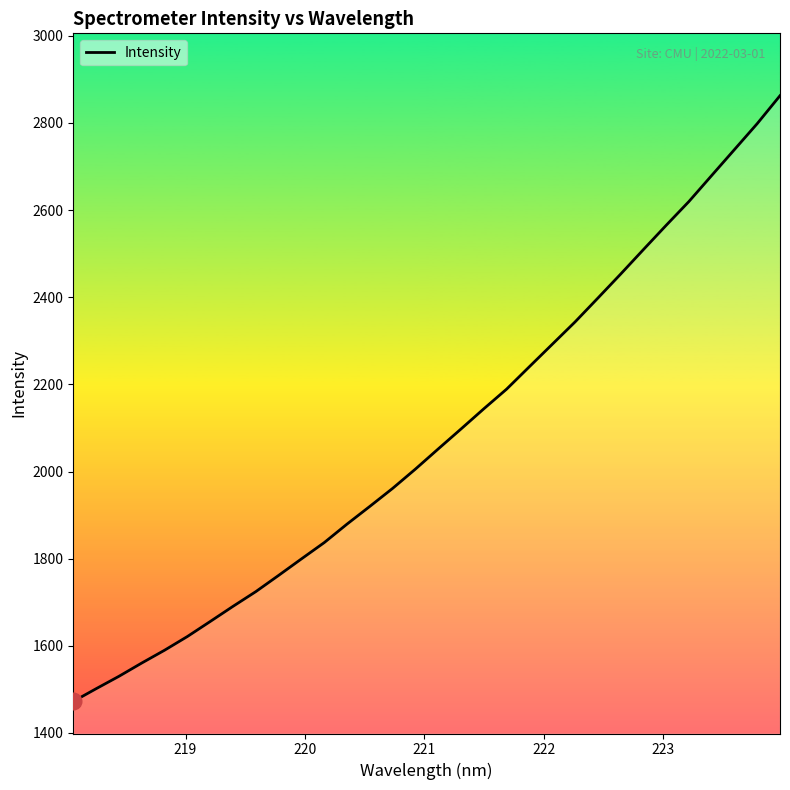

Reading right to left, what are all the values shown in this chart?

2862.5	2798.4	2738.9	2679.4	2619.6	2565.0	2509.2	2452.9	2397.8	2343.2	2291.9	2240.7	2189.2	2144.0	2097.7	2051.9	2005.7	1961.4	1920.1	1879.4	1836.9	1799.5	1761.6	1724.4	1690.6	1655.8	1621.3	1589.9	1560.5	1530.0	1501.5	1472.4